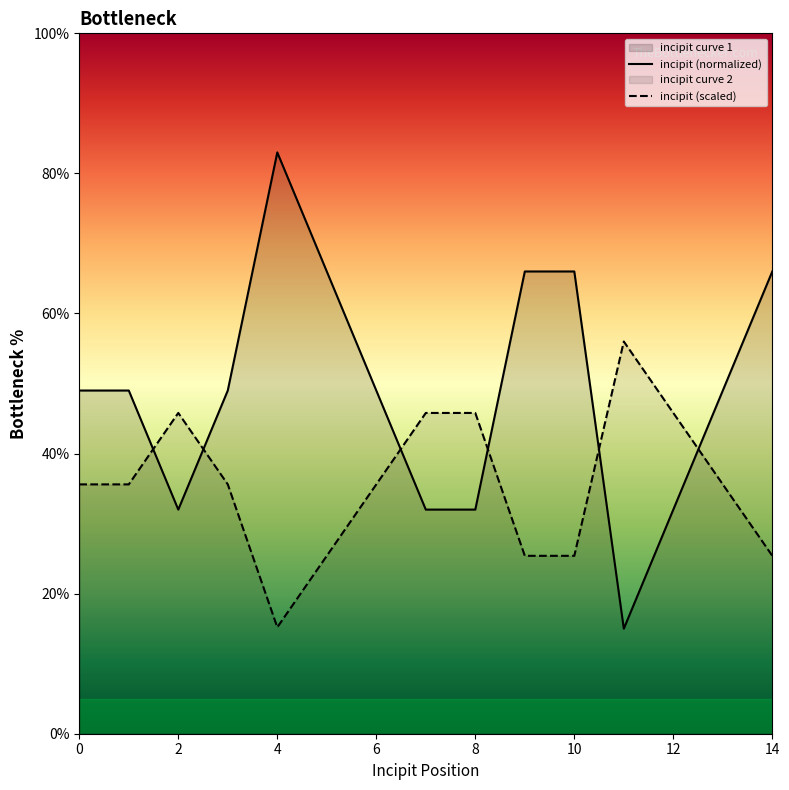

List the series in order of their overall mean, lowest first.

incipit (scaled), incipit (normalized)